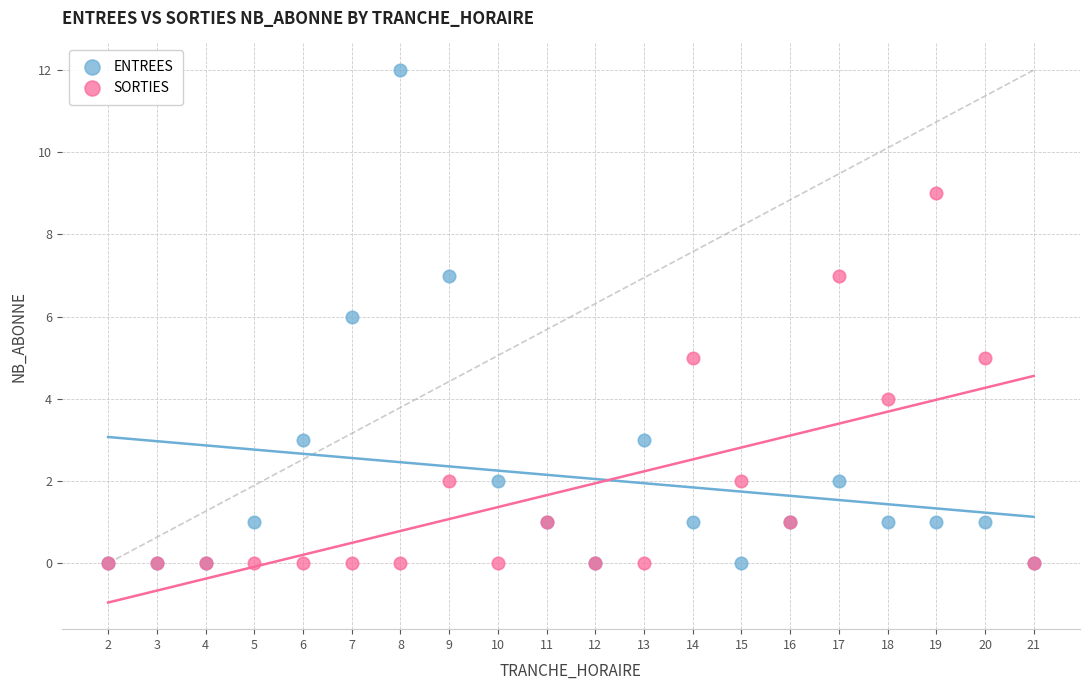

Which series contains the highest Y value?

ENTREES